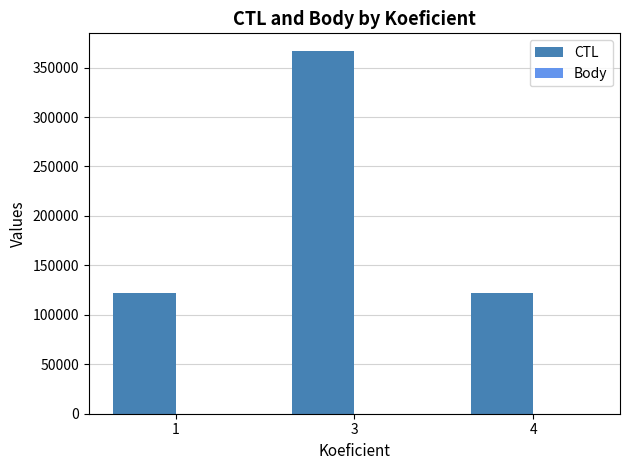

What is the highest value of the CTL series?

366336.0